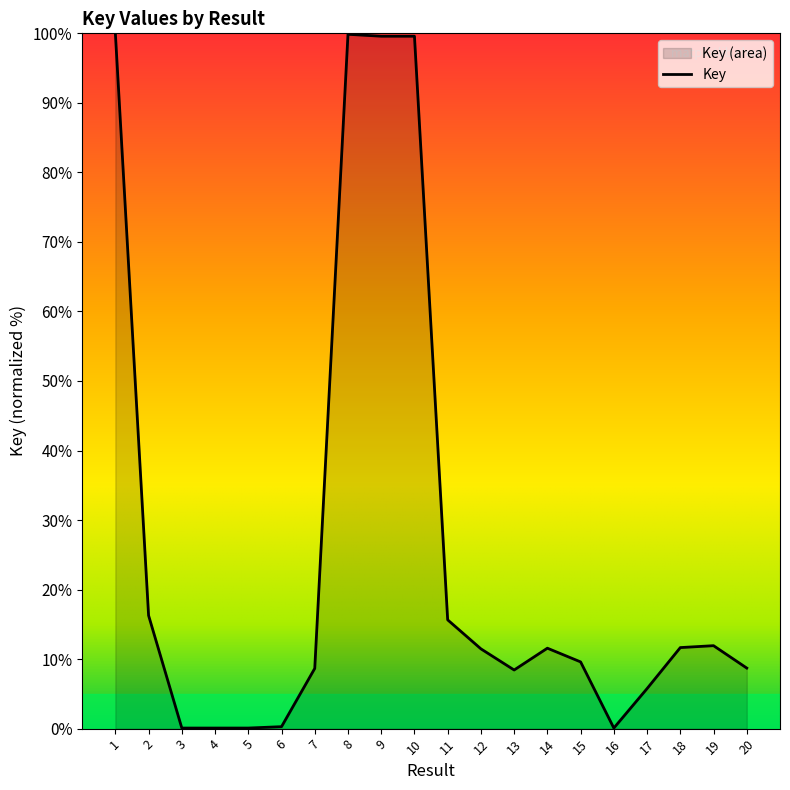

Between 18 and 5, which is larger?

18